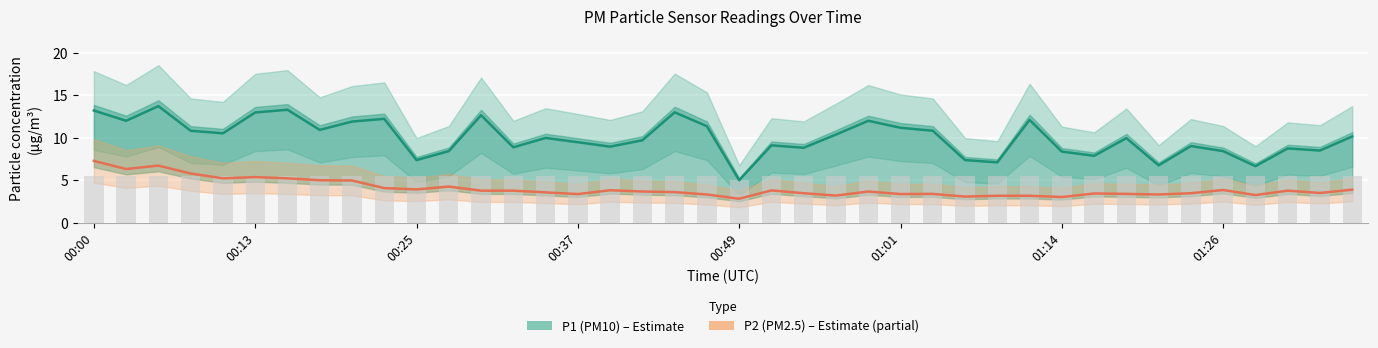

What are all the series names shown in the legend?

P1, P2